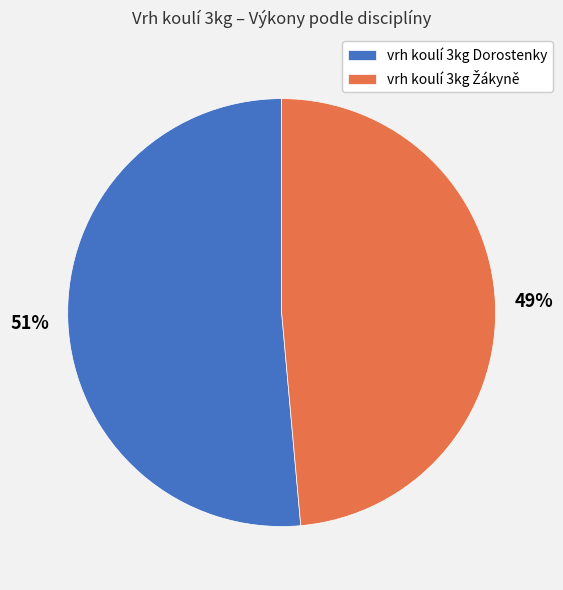

Is there a majority slice in this chart?

Yes